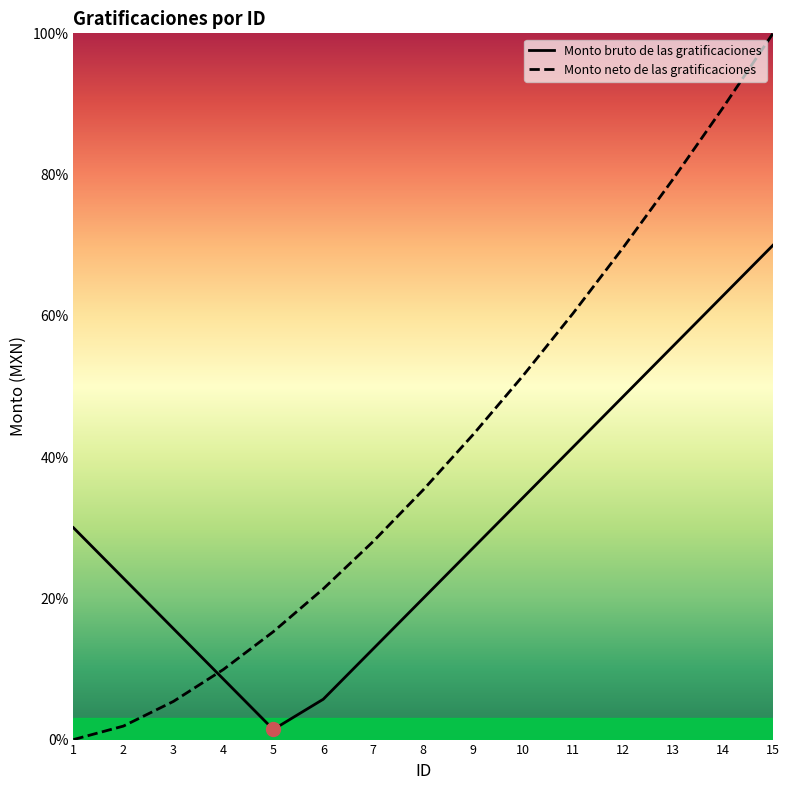

How many categories are shown in the chart?

15